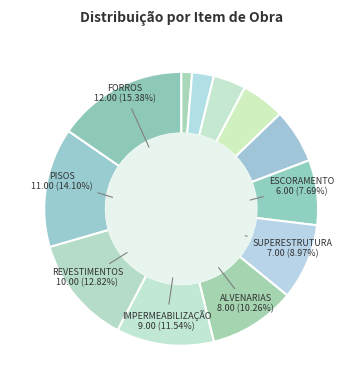

To the nearest percent, what is the difference between the largest and smallest slice percentages?

14%